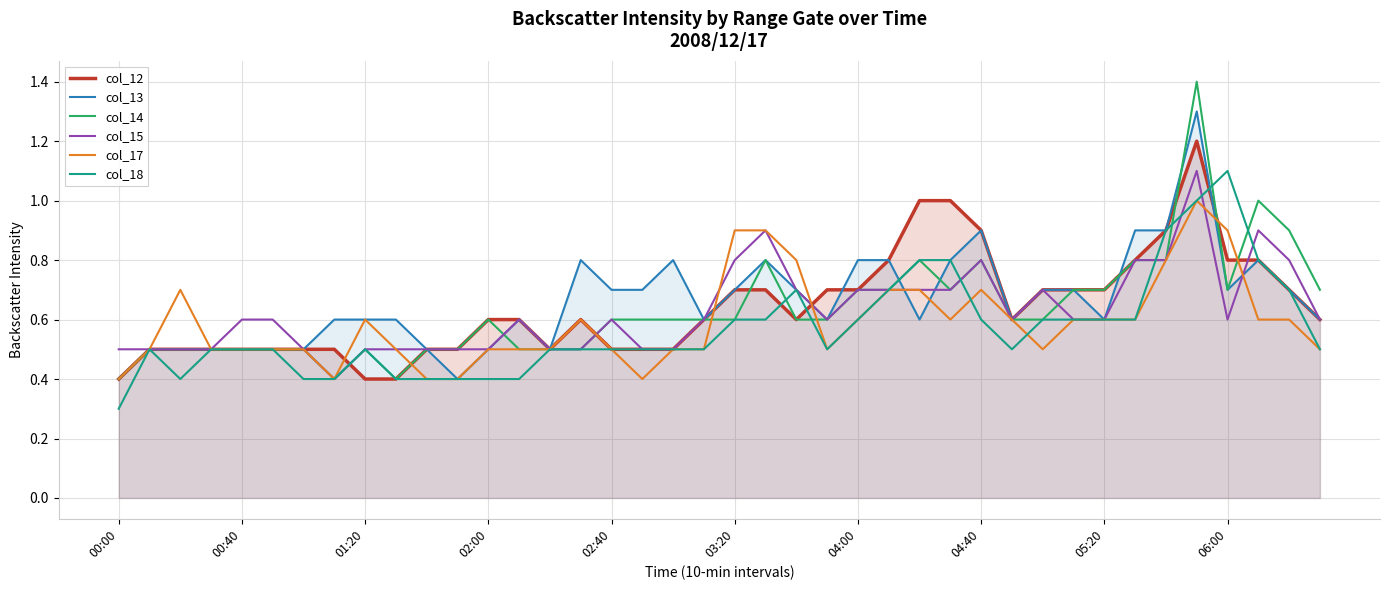

Which series has the widest spread of values?

col_14